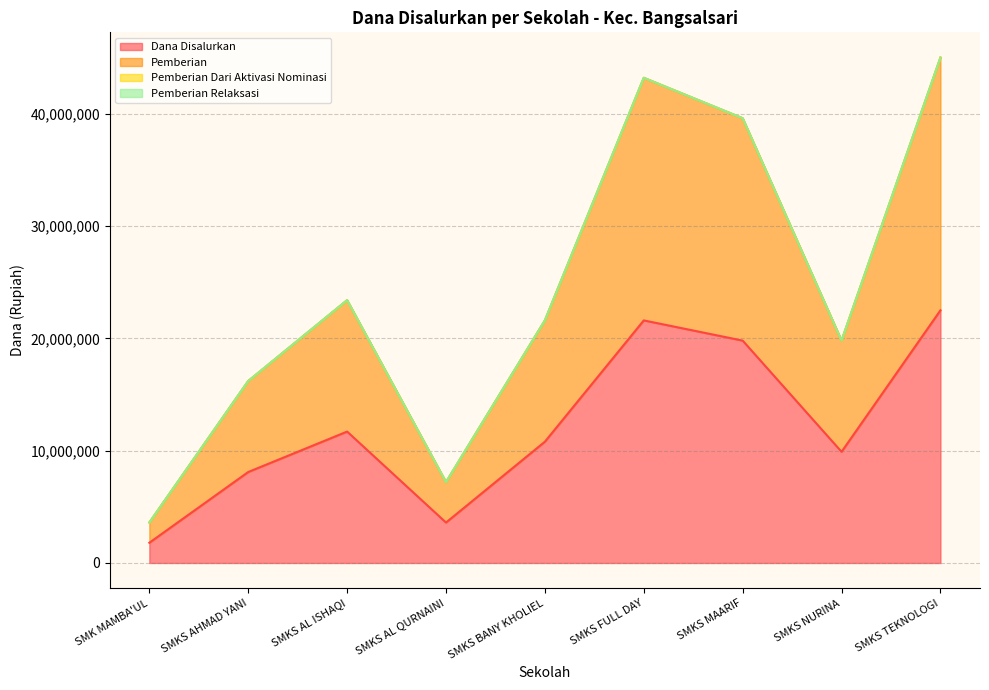

At which category does Dana Disalurkan reach its first local valley?

SMKS AL QURNAINI